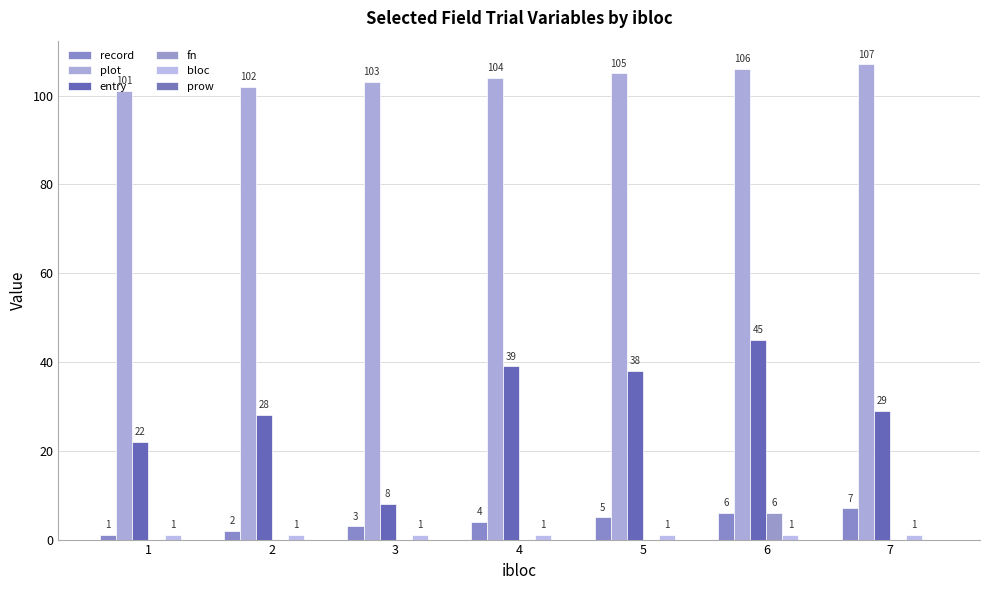

List the labels in order of bloc value, largest first.

1, 2, 3, 4, 5, 6, 7